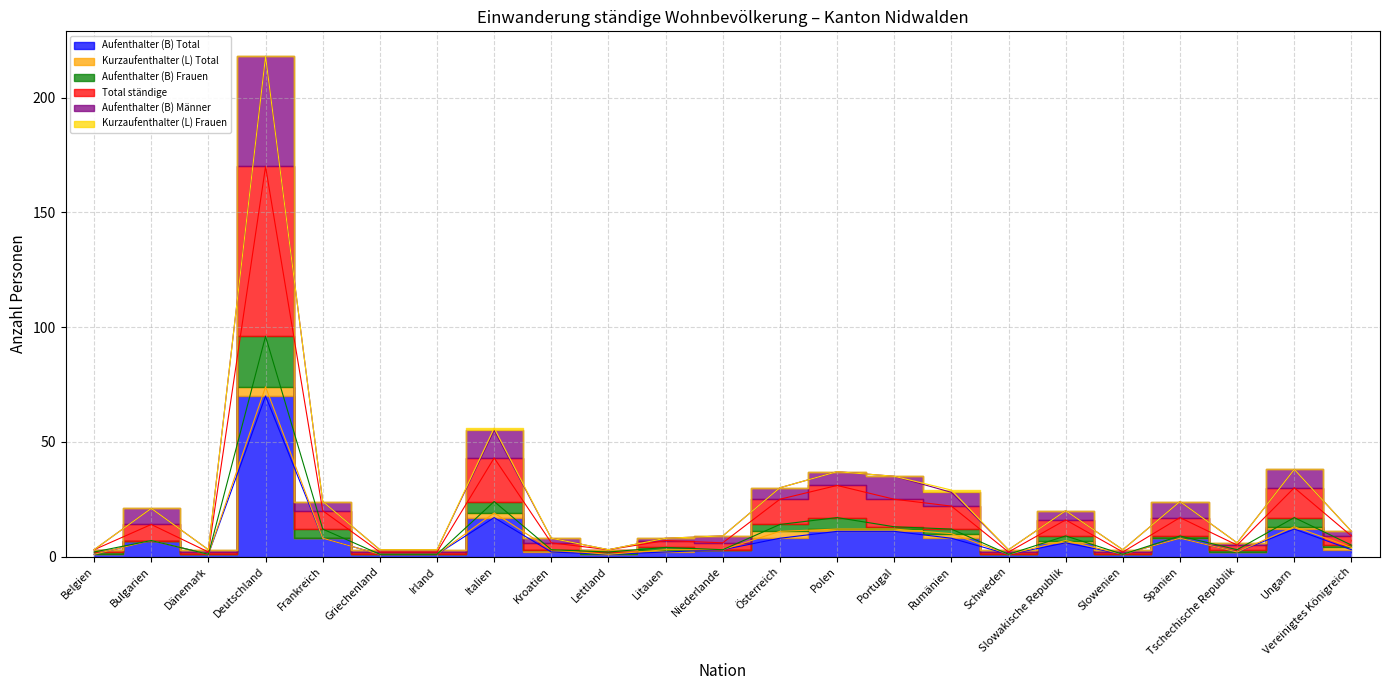

Where does the Aufenthalter (B) Männer series first go above 11?

Bulgarien